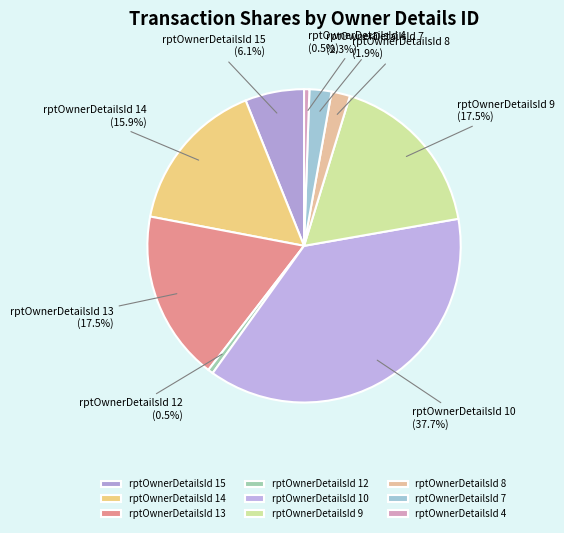

Does any single category account for the majority?

No